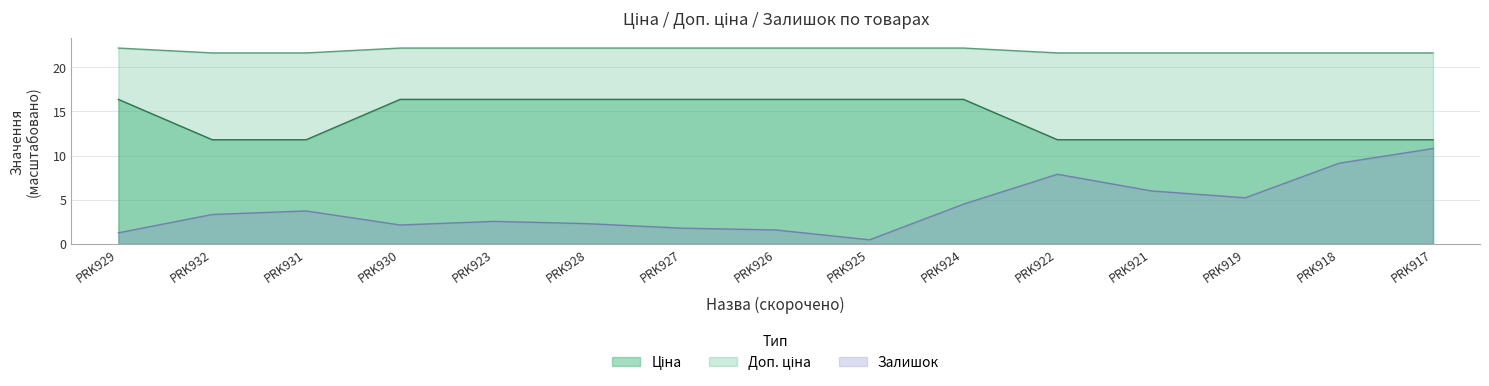

Reading left to right, list all the values displayed in this chart.

Ціна: 22.2	21.6	21.6	22.2	22.2	22.2	22.2	22.2	22.2	22.2	21.6	21.6	21.6	21.6	21.6
Доп. ціна: 16.4	11.8	11.8	16.4	16.4	16.4	16.4	16.4	16.4	16.4	11.8	11.8	11.8	11.8	11.8
Залишок: 1.2	3.3	3.7	2.1	2.5	2.3	1.8	1.6	0.5	4.5	7.9	6.0	5.2	9.1	10.8